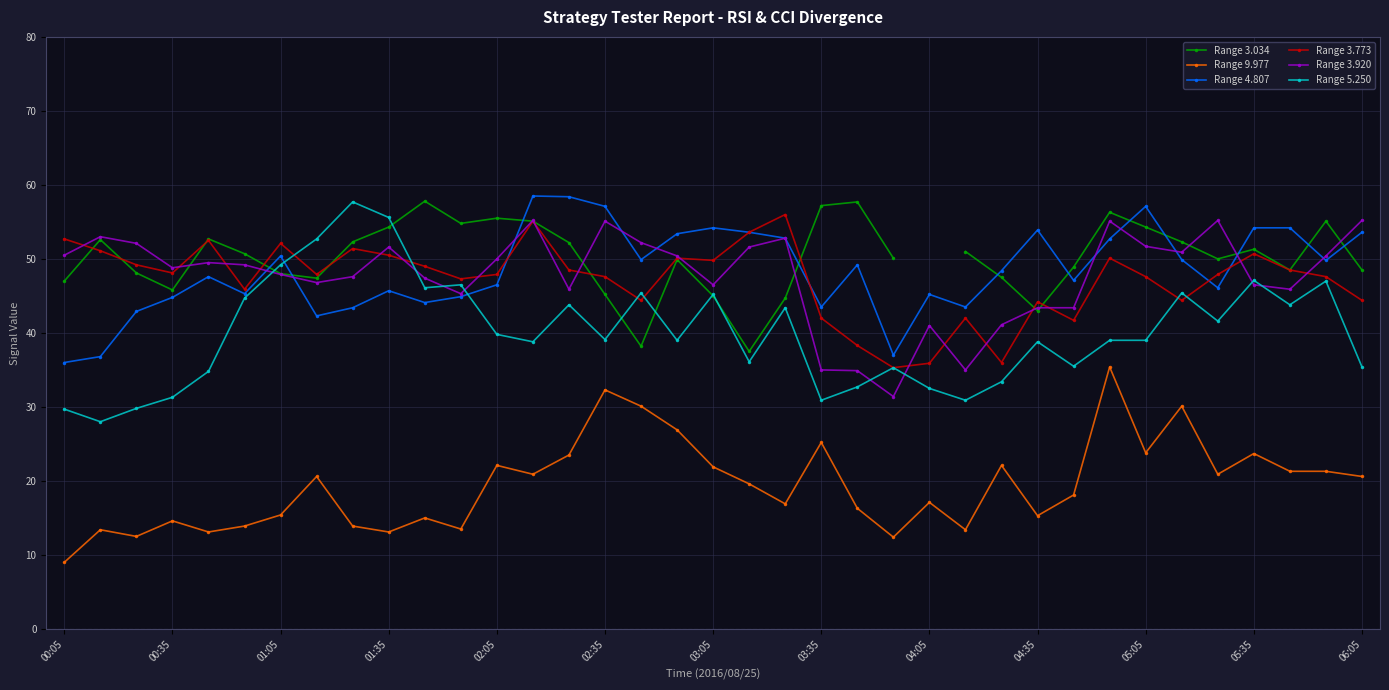

True or false: Range 5.250 and Range 9.977 cross at least once.

False